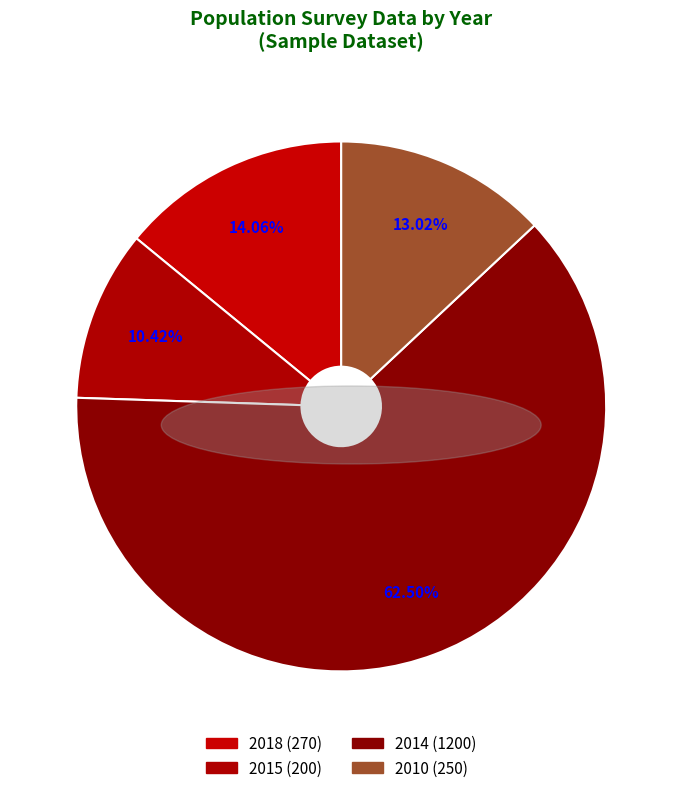

Is the sum of 2015 and 2014 greater than half?

Yes